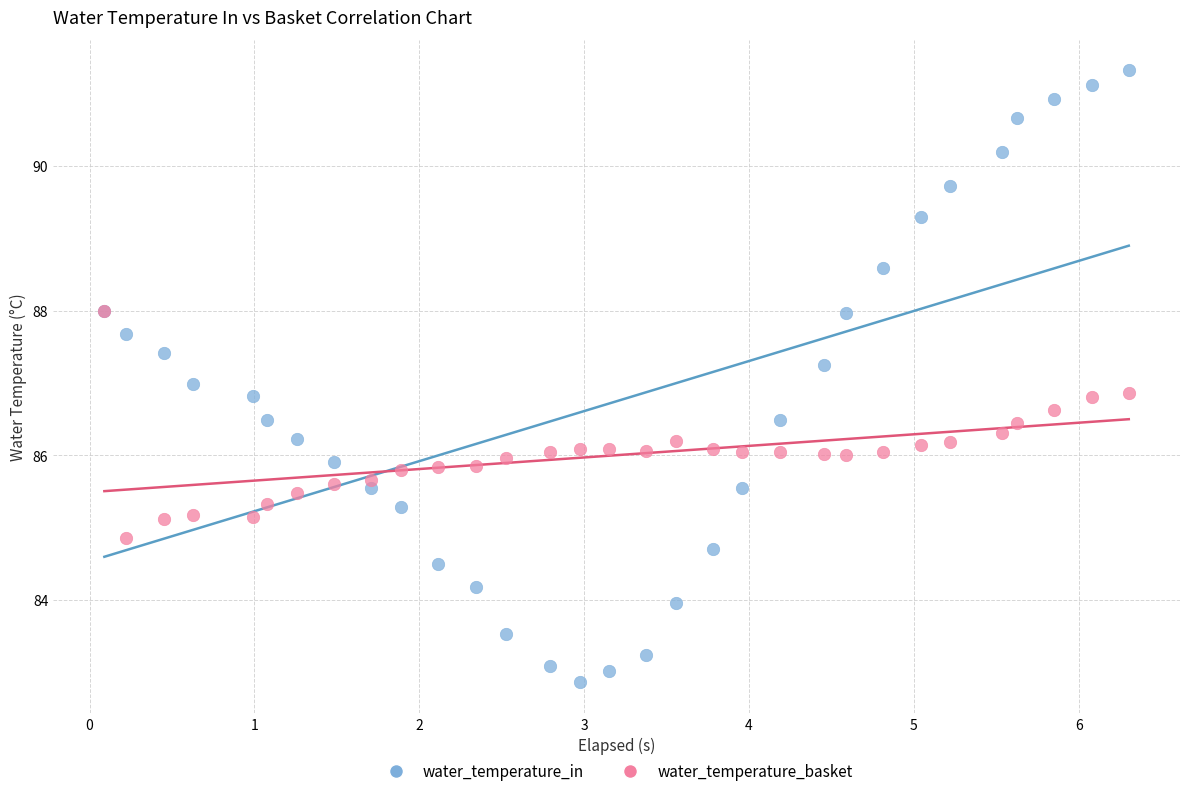

Which series contains the lowest Y value?

water_temperature_in